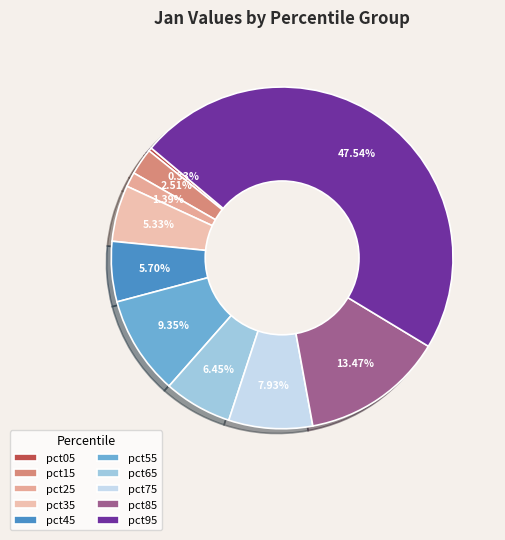

Do pct35 and pct65 together represent more than half of the pie?

No